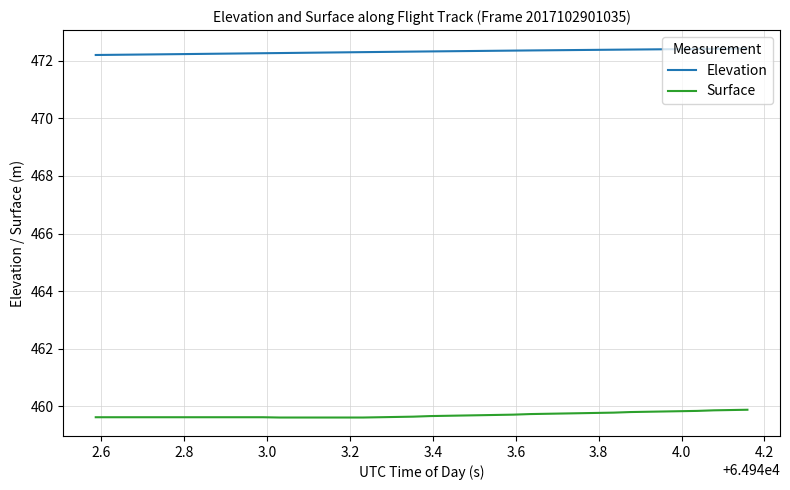

True or false: Elevation and Surface cross at least once.

False